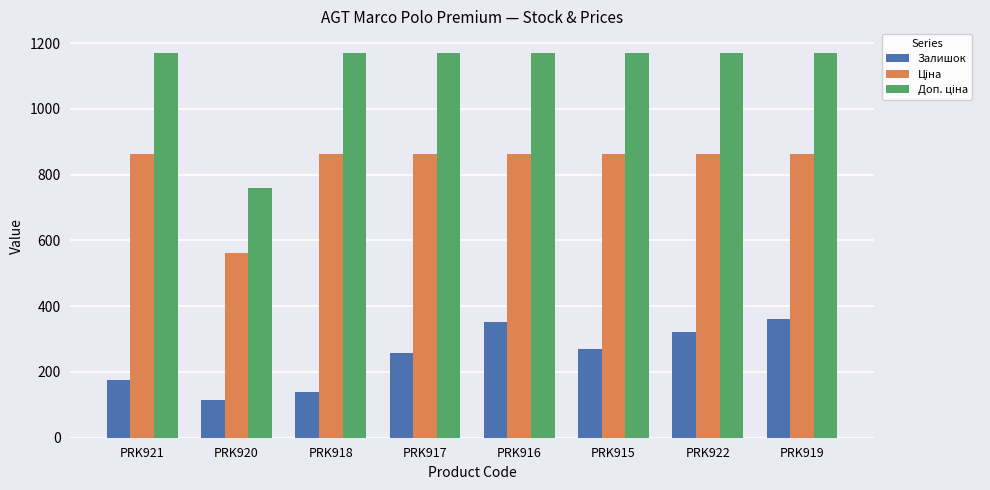

Which label corresponds to the smallest value in the chart?

PRK920